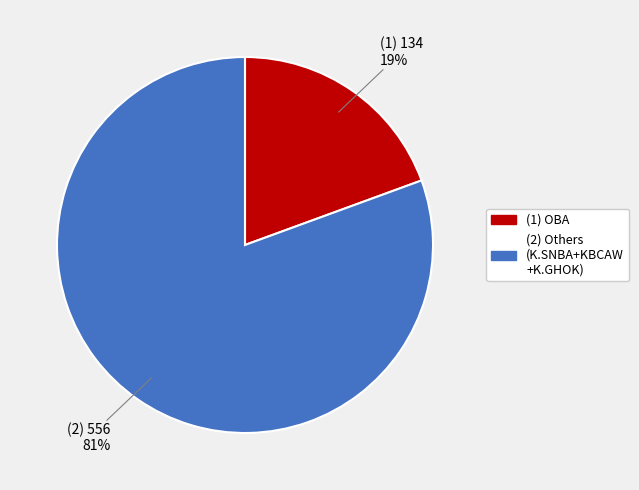

To the nearest percent, what is the average slice percentage?

50%